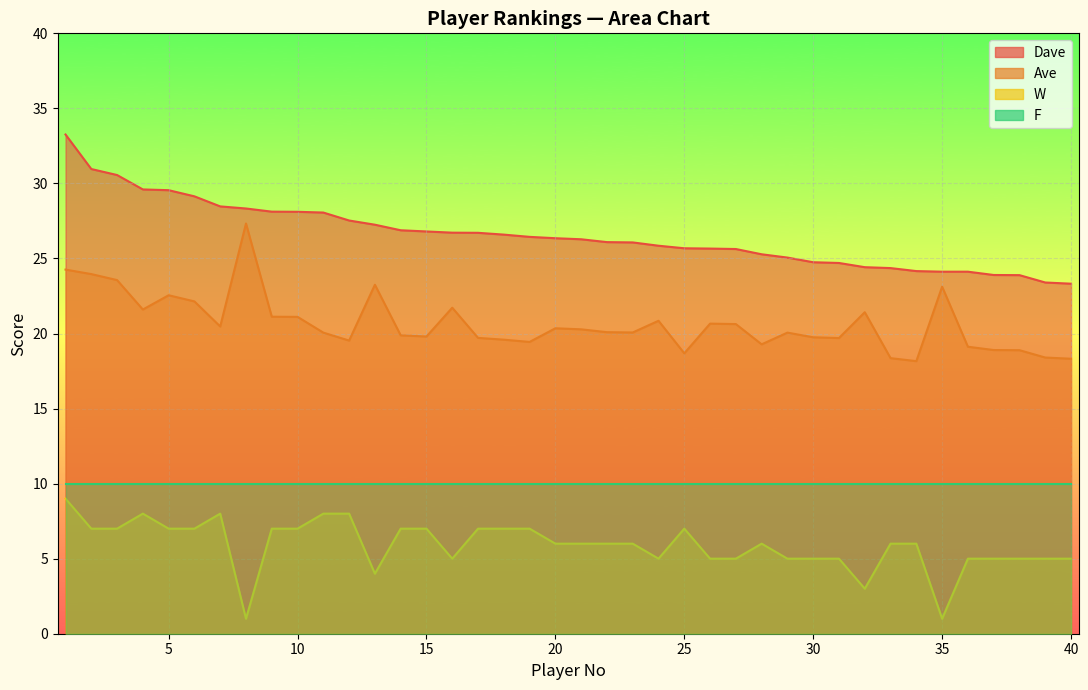

How many data points does each series have?

40